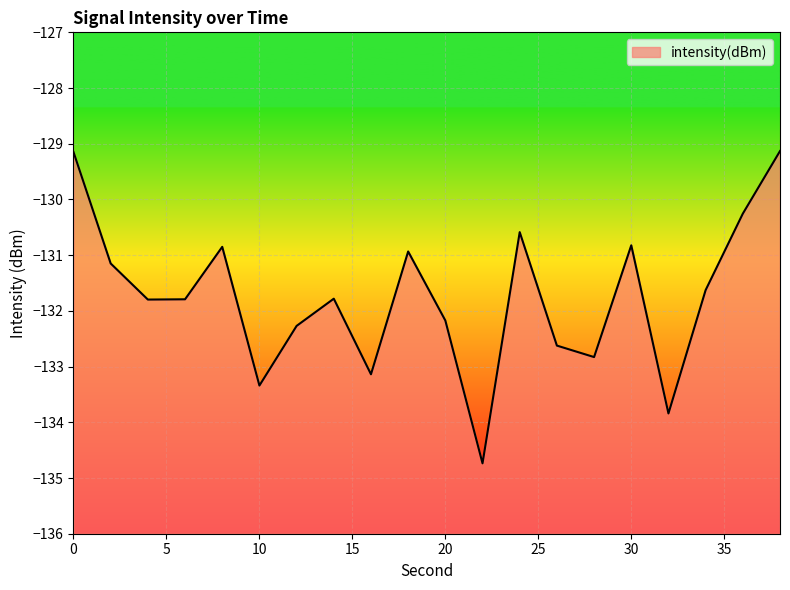

What is the value of the 11th point from the left?

-132.2